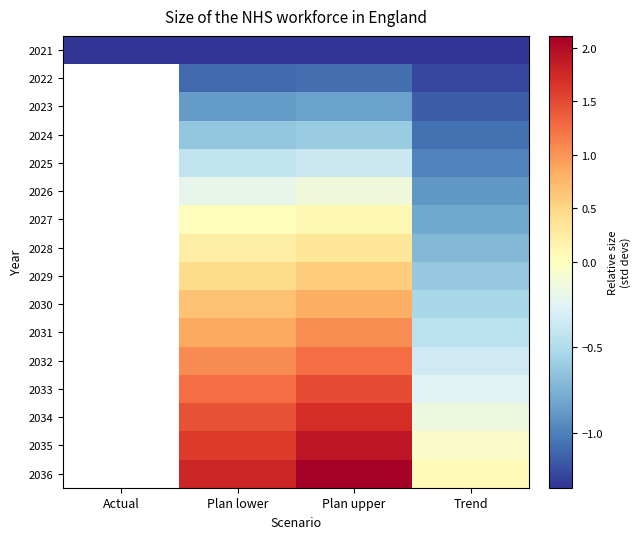

Rank the series at Trend from lowest to highest value.

2021, 2022, 2023, 2024, 2025, 2026, 2027, 2028, 2029, 2030, 2031, 2032, 2033, 2034, 2035, 2036